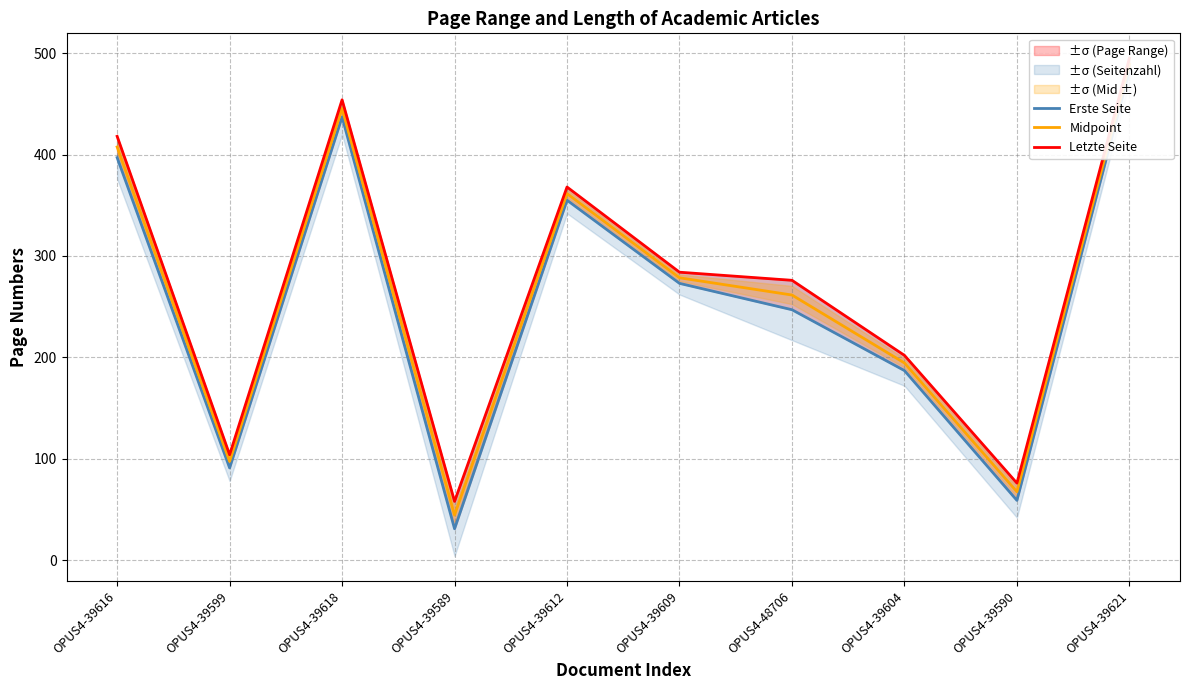

What is the difference between the highest and lowest values at OPUS4-39609?

11.0